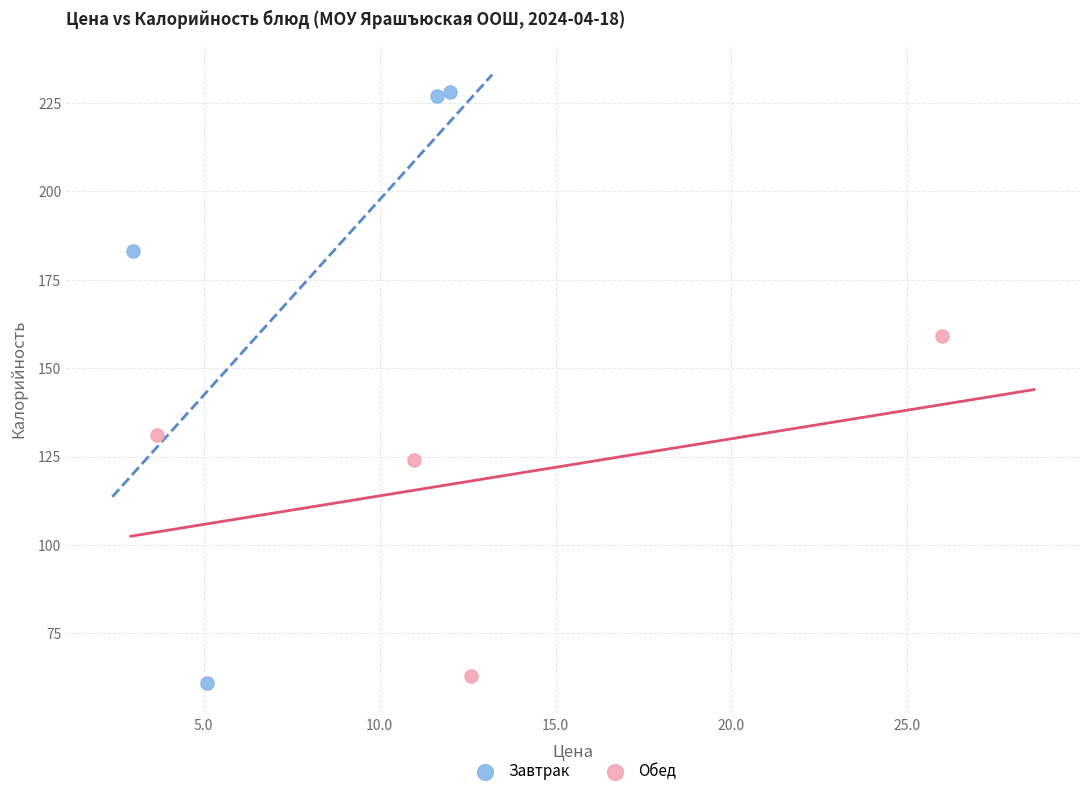

Which series contains the highest Y value?

Завтрак